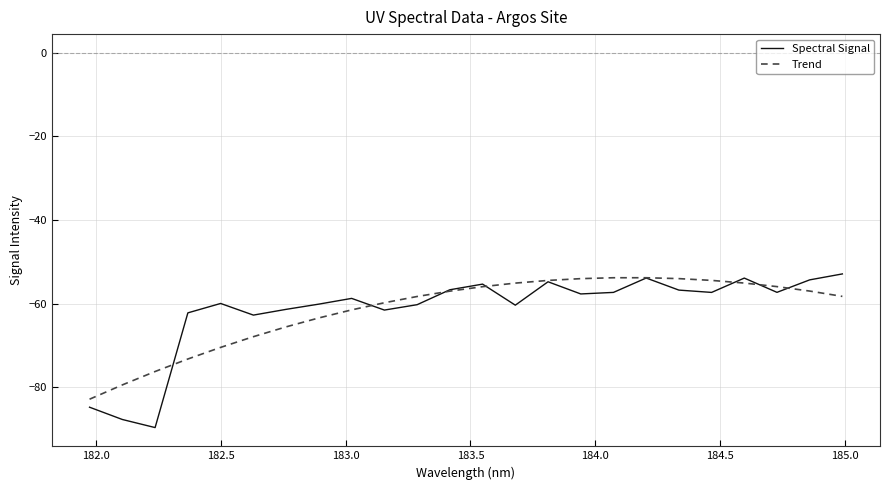

Which series has the largest range (max minus min)?

Spectral Signal